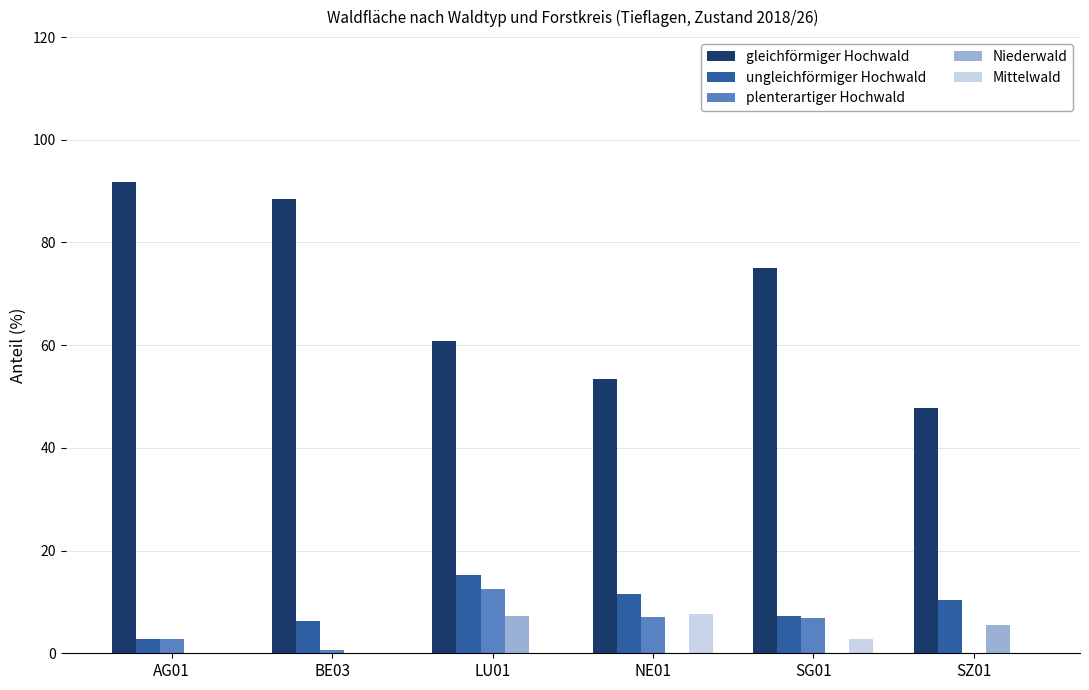

What is the sum of all Niederwald values?

12.8